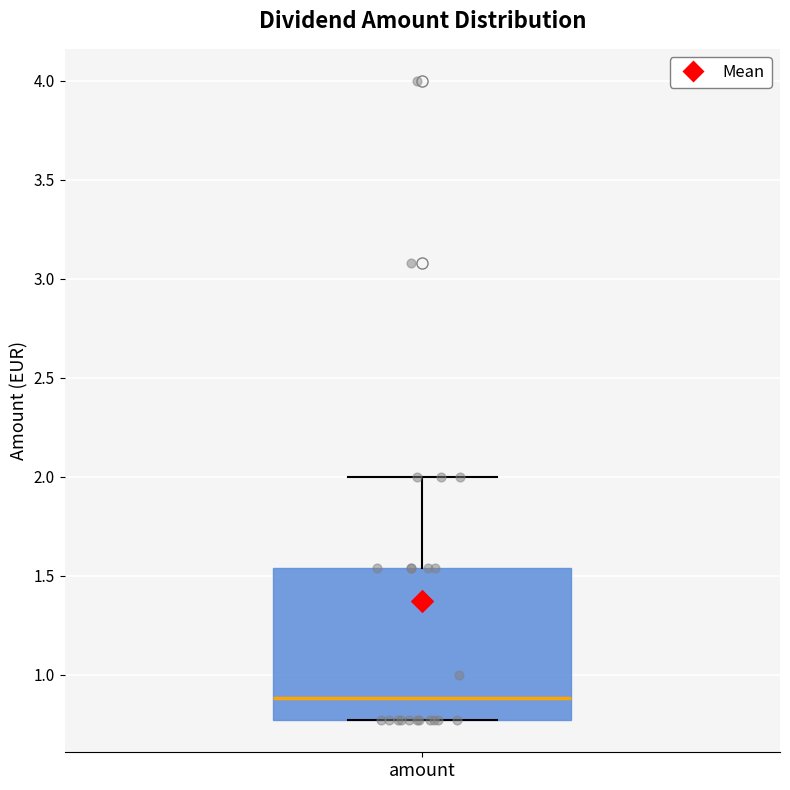

Transcribe this box plot: give where the median line is, the range the box spans, and where the two whiskers end, as read against the y-axis. The values are not printed on the chart, so give them approximately, as read against the axis.

median 0.90, box 0.75 to 1.55, whiskers 0.75 to 2.00